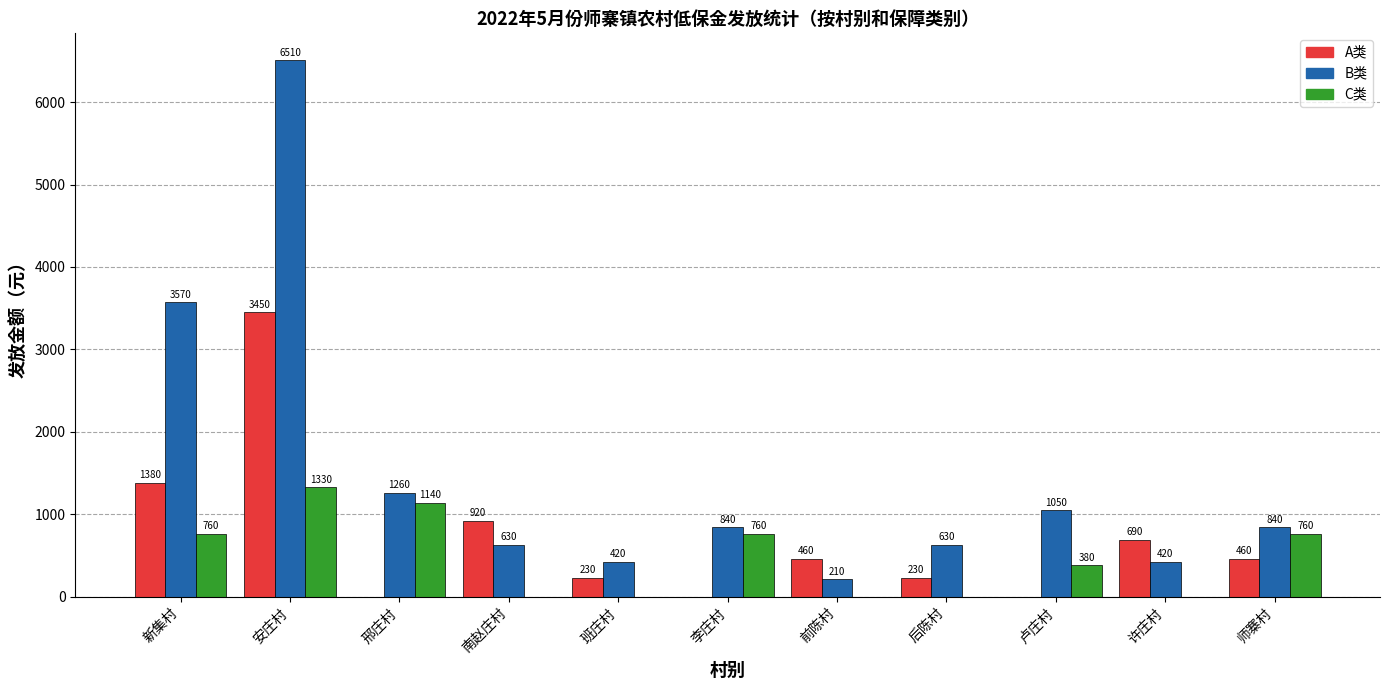

Which series has the largest total across all categories?

B类